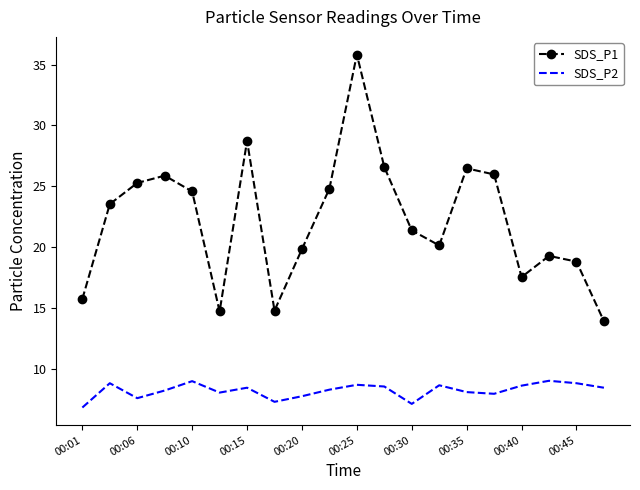

Rank the series by their maximum value, from highest to lowest.

SDS_P1, SDS_P2